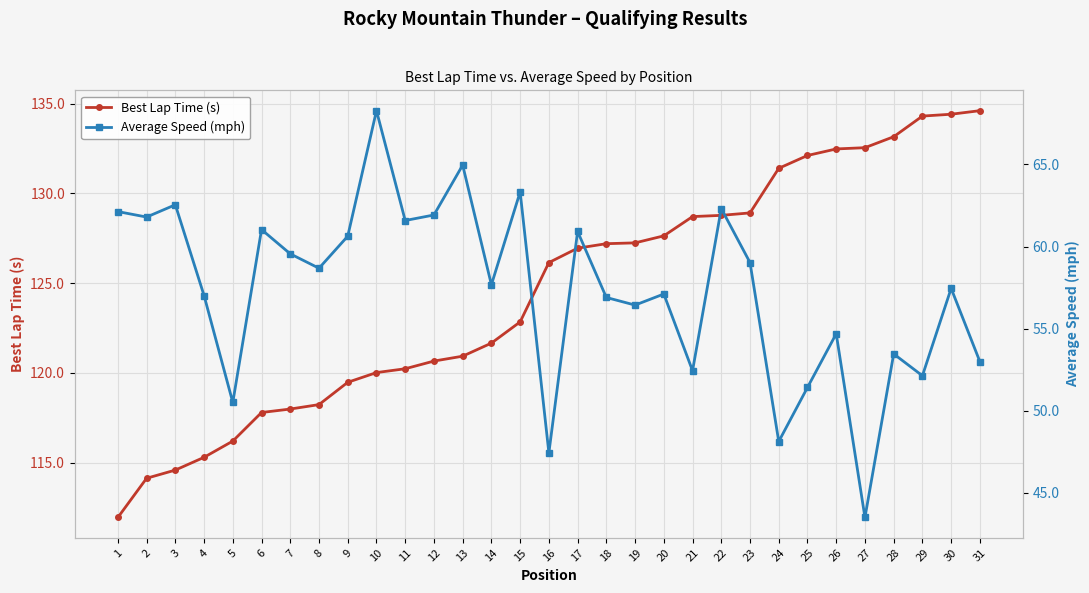

How many values in the Average Speed (mph) series are below 57?

12